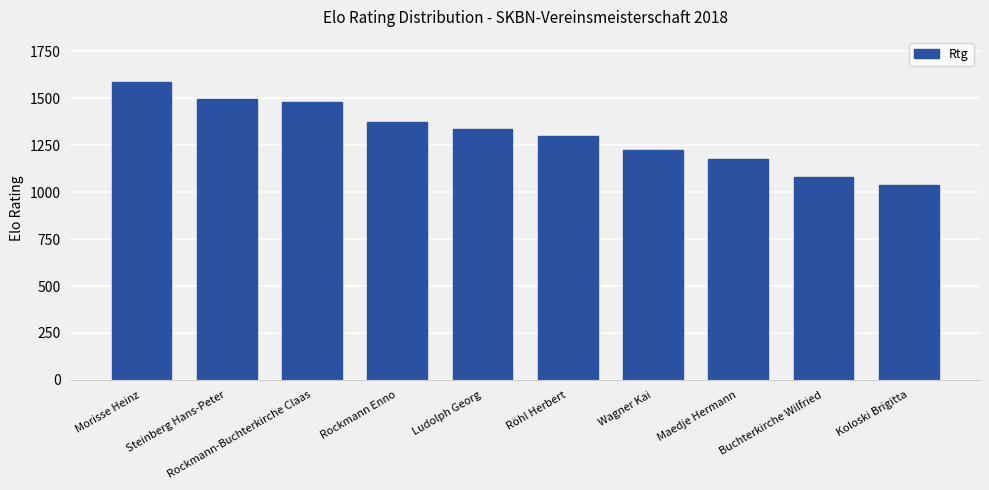

Rank the categories by value from lowest to highest.

Koloski Brigitta, Buchterkirche Wilfried, Maedje Hermann, Wagner Kai, Röhl Herbert, Ludolph Georg, Rockmann Enno, Rockmann-Buchterkirche Claas, Steinberg Hans-Peter, Morisse Heinz